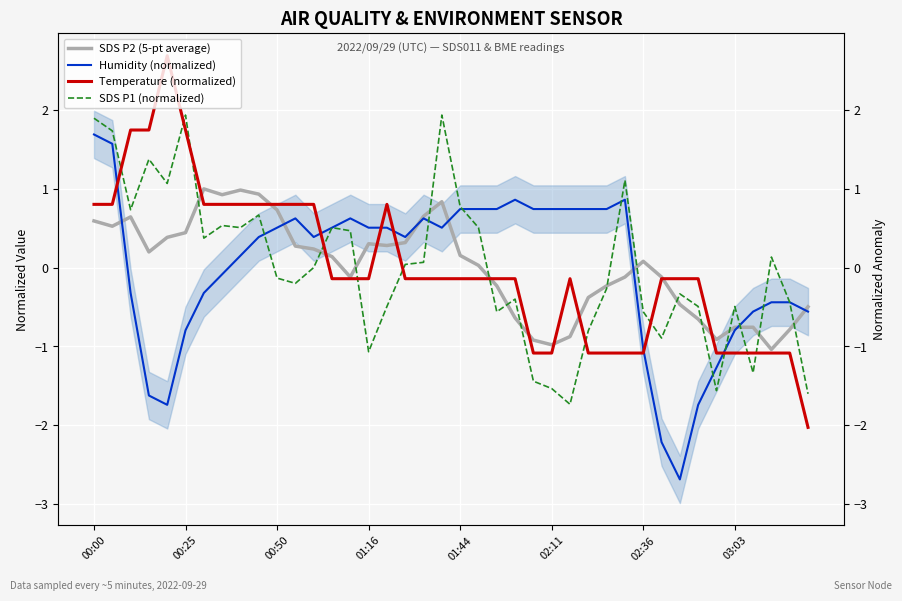

What value does the Temperature (normalized) series have at 02:11?

-1.1